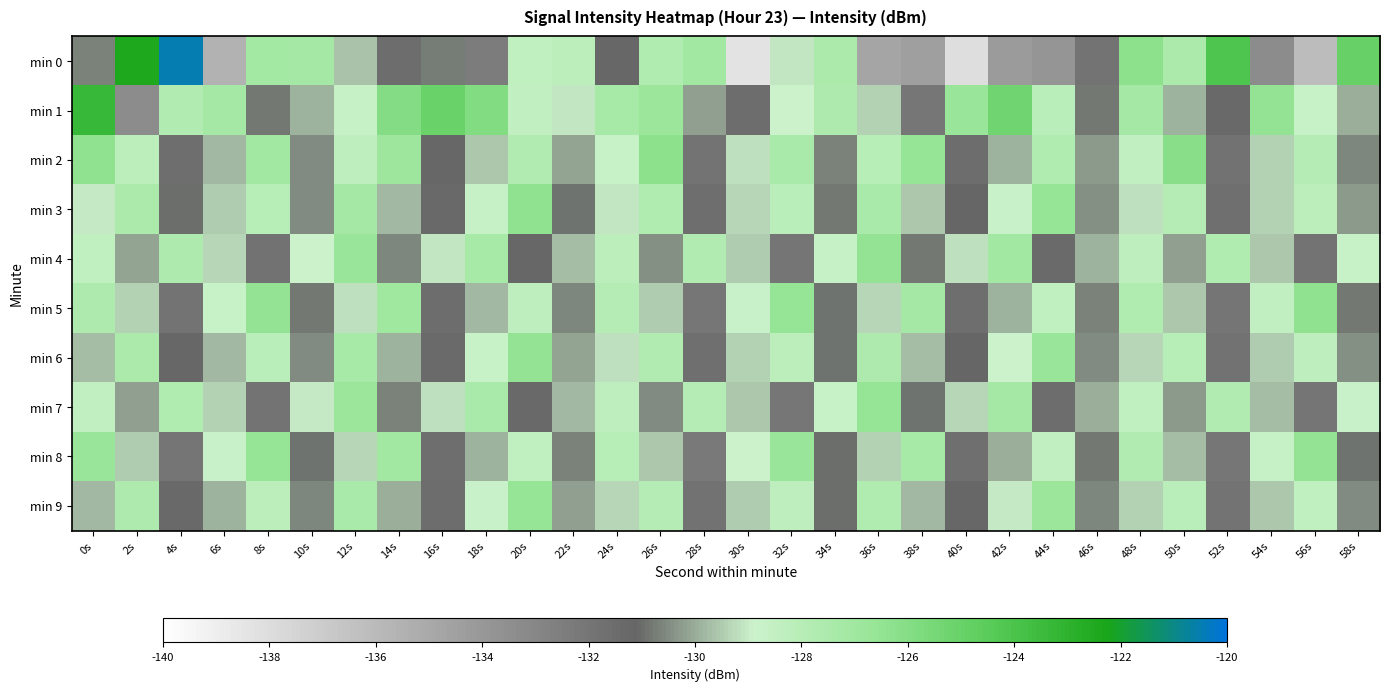

Reading right to left, extract all data points from this chart.

min 0: 58s=-125.0	56s=-136.1	54s=-133.3	52s=-124.1	50s=-127.5	48s=-126.3	46s=-131.9	44s=-133.9	42s=-134.2	40s=-138.1	38s=-134.4	36s=-134.8	34s=-127.4	32s=-129.1	30s=-138.4	28s=-127.0	26s=-127.7	24s=-131.2	22s=-128.2	20s=-128.4	18s=-132.4	16s=-130.7	14s=-131.5	12s=-129.6	10s=-127.2	8s=-127.1	6s=-135.5	4s=-120.5	2s=-122.4	0s=-130.6
min 1: 58s=-130.0	56s=-128.7	54s=-126.5	52s=-131.3	50s=-129.9	48s=-127.2	46s=-130.8	44s=-128.1	42s=-125.3	40s=-126.7	38s=-132.1	36s=-129.4	34s=-127.6	32s=-128.9	30s=-131.5	28s=-130.2	26s=-126.8	24s=-127.3	22s=-129.1	20s=-128.5	18s=-125.9	16s=-125.0	14s=-126.0	12s=-128.7	10s=-129.9	8s=-130.8	6s=-127.3	4s=-127.7	2s=-133.3	0s=-123.3
min 2: 58s=-130.6	56s=-127.9	54s=-129.4	52s=-131.8	50s=-126.1	48s=-128.5	46s=-130.3	44s=-127.7	42s=-129.9	40s=-131.5	38s=-126.6	36s=-128.0	34s=-130.7	32s=-127.4	30s=-129.2	28s=-131.9	26s=-126.3	24s=-128.7	22s=-130.1	20s=-127.8	18s=-129.6	16s=-131.2	14s=-126.9	12s=-128.3	10s=-130.5	8s=-127.1	6s=-129.8	4s=-131.6	2s=-128.2	0s=-126.4
min 3: 58s=-130.3	56s=-128.2	54s=-129.4	52s=-131.7	50s=-127.9	48s=-129.2	46s=-130.4	44s=-126.6	42s=-128.8	40s=-131.1	38s=-129.6	36s=-127.4	34s=-130.8	32s=-128.1	30s=-129.3	28s=-131.6	26s=-127.7	24s=-129.1	22s=-130.9	20s=-126.4	18s=-128.6	16s=-131.3	14s=-129.8	12s=-127.2	10s=-130.5	8s=-128.0	6s=-129.5	4s=-131.0	2s=-127.5	0s=-129.0
min 4: 58s=-128.7	56s=-131.9	54s=-129.6	52s=-127.7	50s=-130.2	48s=-128.3	46s=-129.9	44s=-131.4	42s=-127.1	40s=-129.2	38s=-130.8	36s=-126.5	34s=-128.6	32s=-132.0	30s=-129.5	28s=-127.8	26s=-130.4	24s=-128.2	22s=-129.7	20s=-131.2	18s=-127.3	16s=-129.1	14s=-130.6	12s=-126.7	10s=-128.9	8s=-131.8	6s=-129.3	4s=-127.6	2s=-130.1	0s=-128.4
min 5: 58s=-130.8	56s=-126.4	54s=-128.5	52s=-132.0	50s=-129.6	48s=-127.7	46s=-130.7	44s=-128.4	42s=-129.9	40s=-131.6	38s=-127.2	36s=-129.3	34s=-130.9	32s=-126.6	30s=-128.8	28s=-132.1	26s=-129.5	24s=-127.9	22s=-130.6	20s=-128.3	18s=-129.8	16s=-131.5	14s=-127.0	12s=-129.2	10s=-130.8	8s=-126.5	6s=-128.7	4s=-131.9	2s=-129.4	0s=-127.6
min 6: 58s=-130.4	56s=-128.3	54s=-129.5	52s=-131.8	50s=-128.0	48s=-129.3	46s=-130.5	44s=-126.7	42s=-128.9	40s=-131.1	38s=-129.7	36s=-127.6	34s=-130.9	32s=-128.2	30s=-129.4	28s=-131.7	26s=-127.8	24s=-129.2	22s=-130.1	20s=-126.5	18s=-128.7	16s=-131.4	14s=-129.9	12s=-127.3	10s=-130.5	8s=-128.1	6s=-129.8	4s=-131.2	2s=-127.5	0s=-129.7
min 7: 58s=-128.8	56s=-132.0	54s=-129.7	52s=-127.8	50s=-130.3	48s=-128.4	46s=-130.0	44s=-131.5	42s=-127.2	40s=-129.3	38s=-130.9	36s=-126.6	34s=-128.7	32s=-132.1	30s=-129.6	28s=-127.9	26s=-130.5	24s=-128.3	22s=-129.8	20s=-131.3	18s=-127.4	16s=-129.2	14s=-130.7	12s=-126.8	10s=-129.0	8s=-131.9	6s=-129.4	4s=-127.7	2s=-130.2	0s=-128.5
min 8: 58s=-130.9	56s=-126.5	54s=-128.6	52s=-132.1	50s=-129.7	48s=-127.8	46s=-130.8	44s=-128.5	42s=-130.0	40s=-131.7	38s=-127.3	36s=-129.4	34s=-131.0	32s=-126.7	30s=-128.9	28s=-132.2	26s=-129.6	24s=-128.0	22s=-130.7	20s=-128.4	18s=-129.9	16s=-131.6	14s=-127.1	12s=-129.3	10s=-130.9	8s=-126.6	6s=-128.8	4s=-132.0	2s=-129.5	0s=-126.7
min 9: 58s=-130.5	56s=-128.4	54s=-129.6	52s=-131.9	50s=-128.1	48s=-129.4	46s=-130.6	44s=-126.8	42s=-129.0	40s=-131.2	38s=-129.8	36s=-127.7	34s=-131.0	32s=-128.3	30s=-129.5	28s=-131.8	26s=-127.9	24s=-129.3	22s=-130.2	20s=-126.6	18s=-128.8	16s=-131.5	14s=-130.0	12s=-127.4	10s=-130.6	8s=-128.2	6s=-129.9	4s=-131.3	2s=-127.6	0s=-129.8